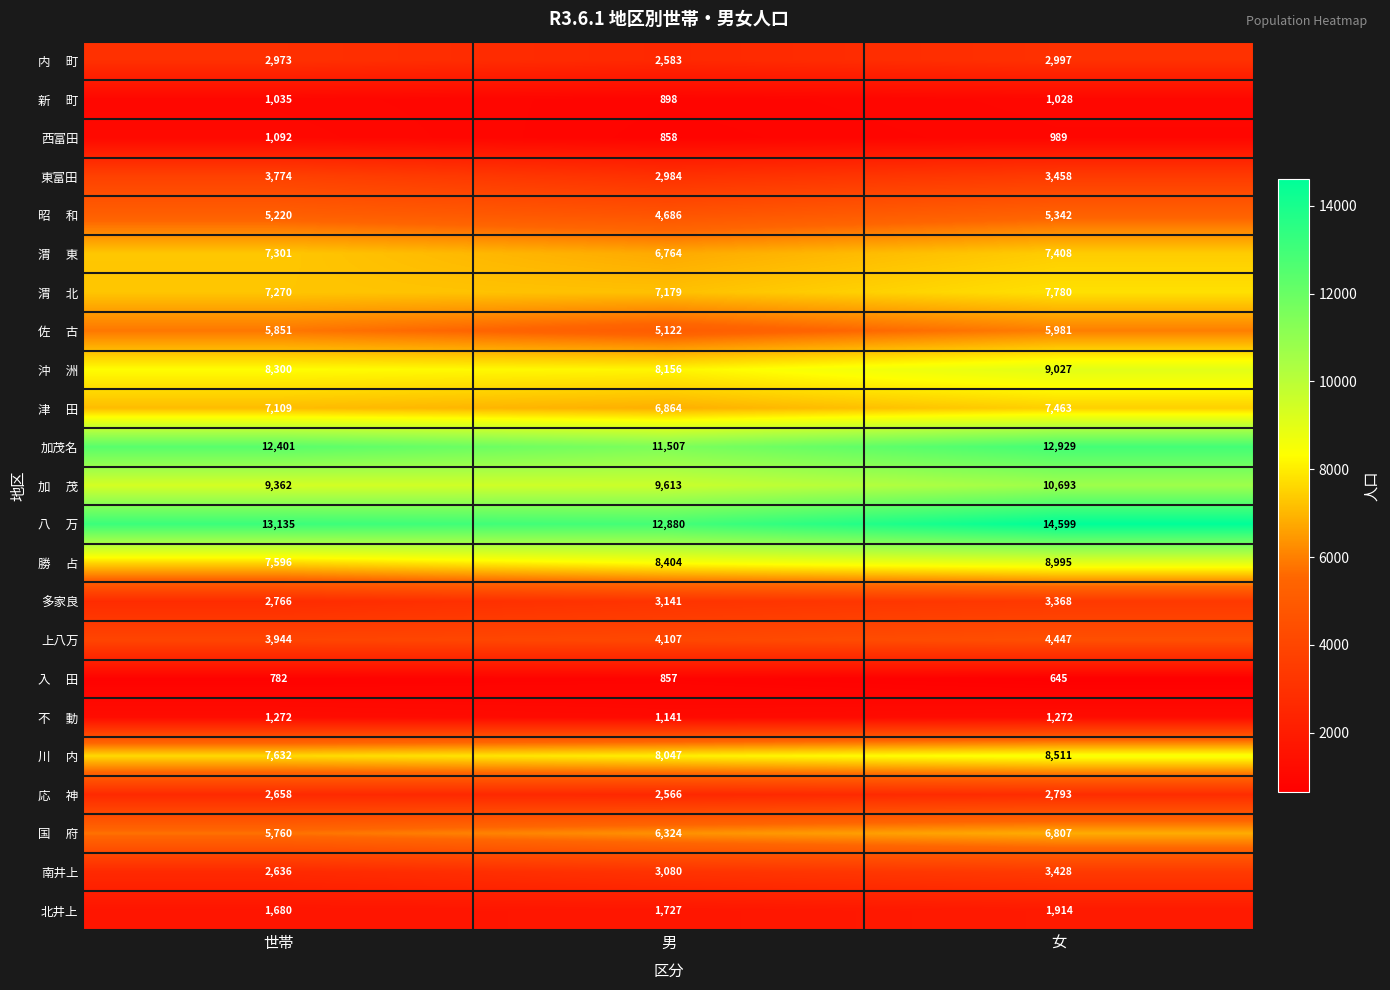

Which label corresponds to the smallest value in the chart?

女